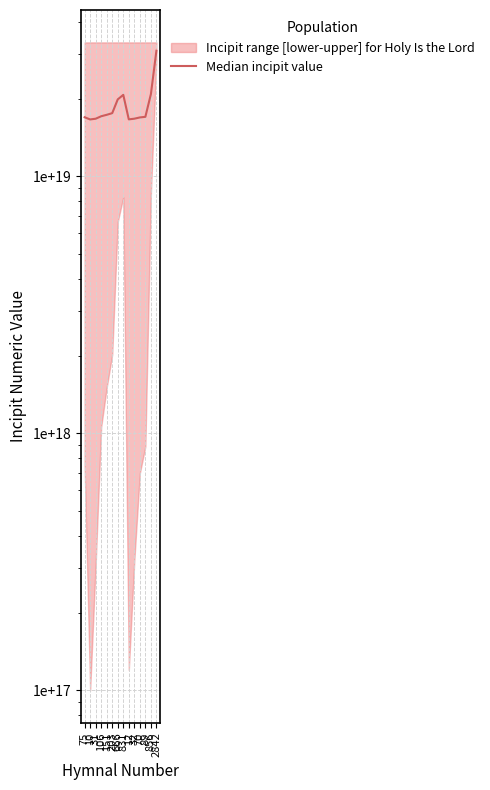

What is the difference between the second highest and minimum values?

4230000000000000000